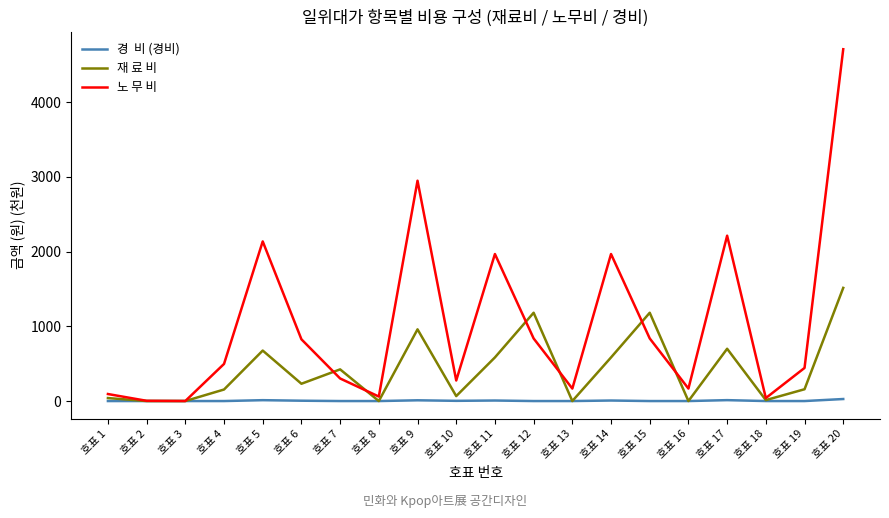

What is the maximum value shown in the chart?

4708.6